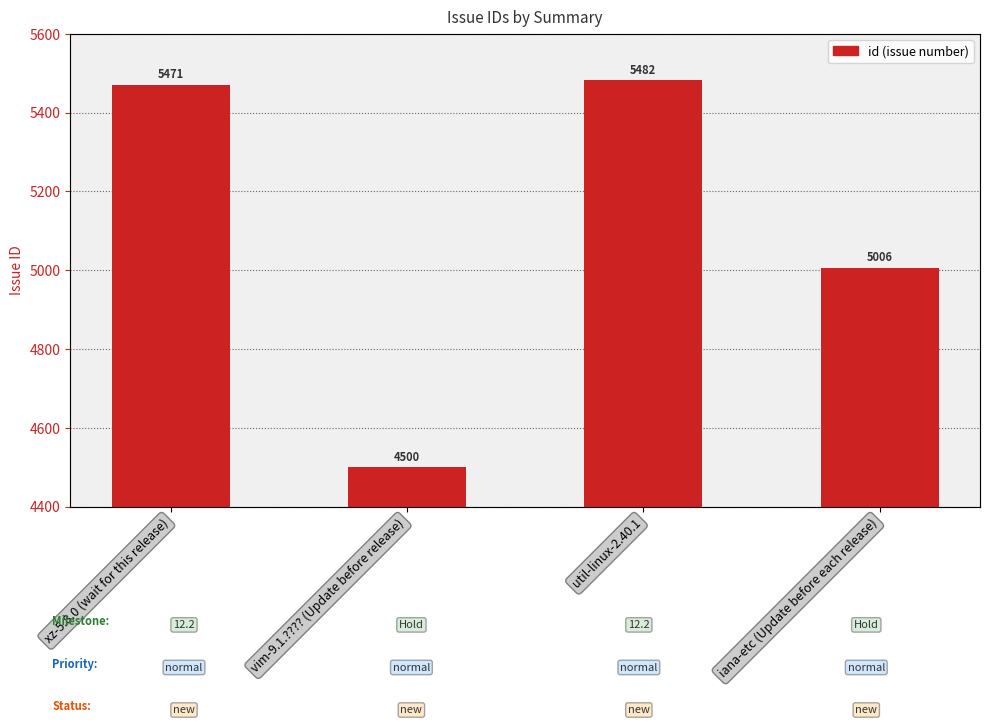

What is the sum of the values at vim-9.1.???? (Update before release) and iana-etc (Update before each release)?

9506